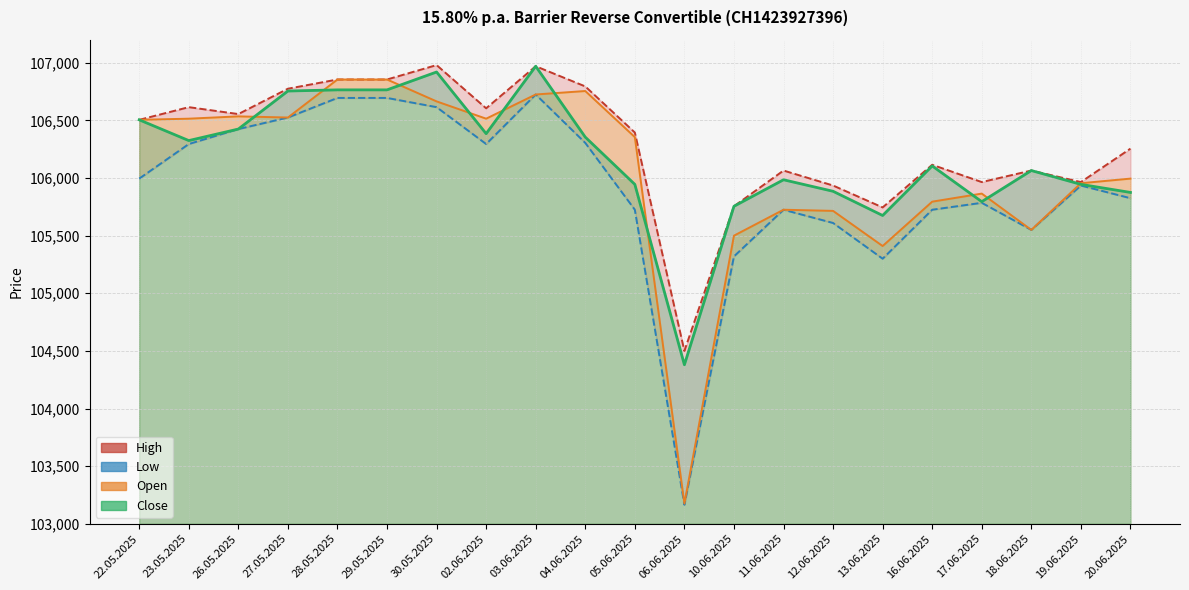

List the labels in order of Close value, largest first.

03.06.2025, 30.05.2025, 28.05.2025, 29.05.2025, 27.05.2025, 22.05.2025, 26.05.2025, 02.06.2025, 04.06.2025, 23.05.2025, 16.06.2025, 18.06.2025, 11.06.2025, 05.06.2025, 19.06.2025, 12.06.2025, 20.06.2025, 17.06.2025, 10.06.2025, 13.06.2025, 06.06.2025